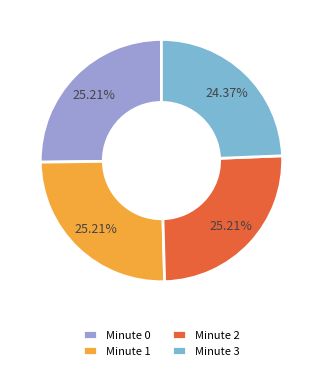

Combined, do Minute 2 and Minute 1 account for over 50%?

Yes